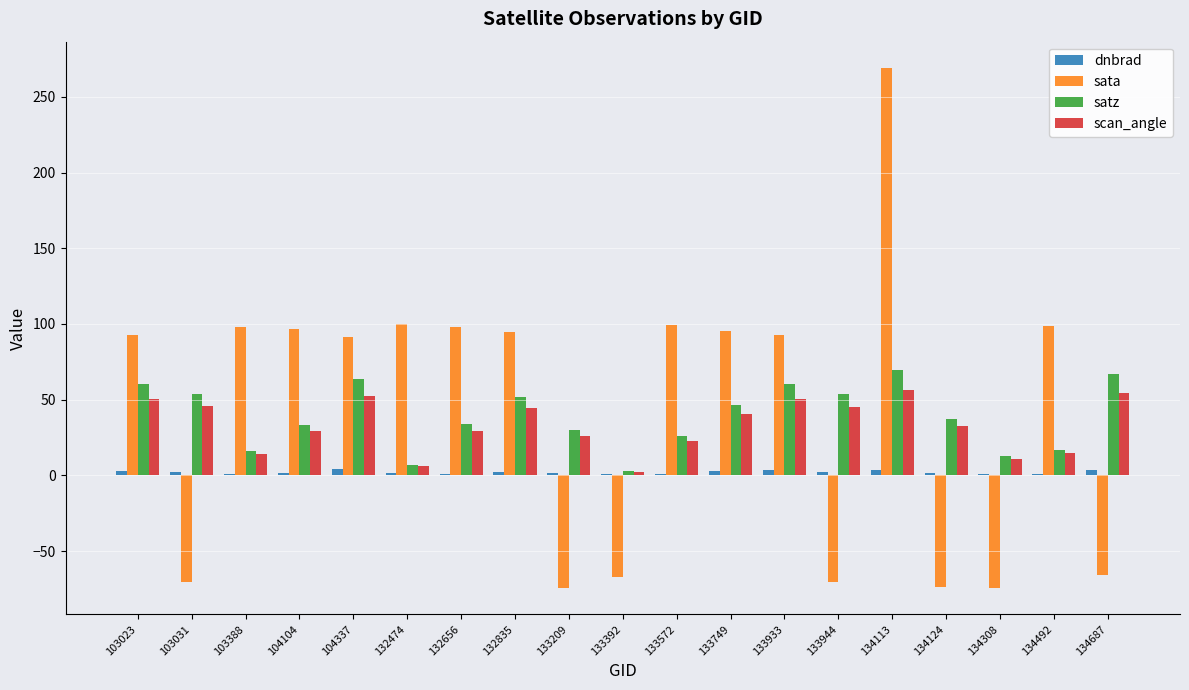

What is the difference between the satz values at 134687 and 133944?

13.5